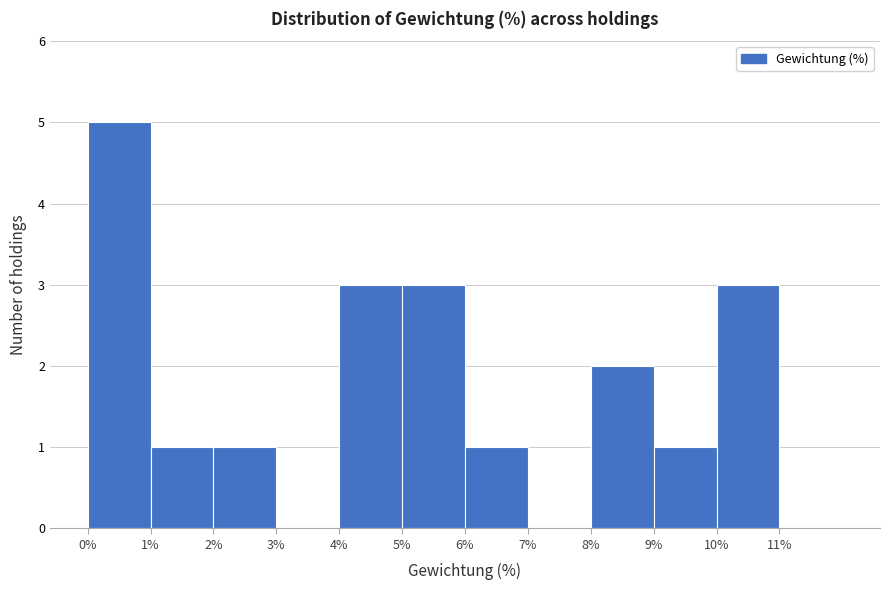

How tall is the bar that spans 8 to 9 on the x-axis? The values are not printed on the chart, so give them approximately, as read against the axis.

2